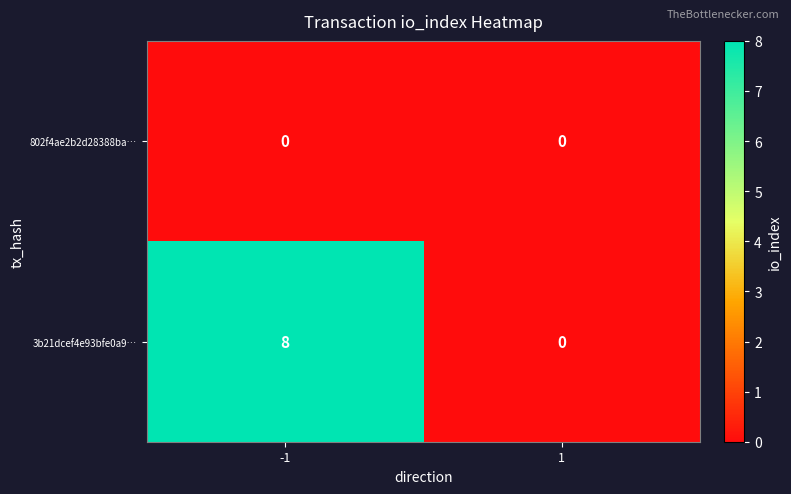

Reading right to left, extract all data points from this chart.

802f4ae2b2d28388ba…: 0	0
3b21dcef4e93bfe0a9…: 0	8